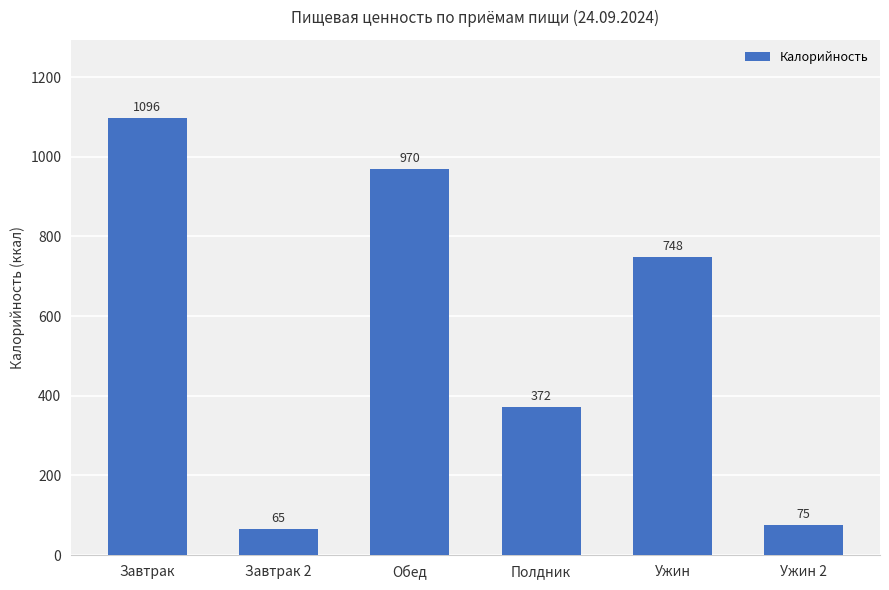

What is the difference between the second highest and second lowest values?

895